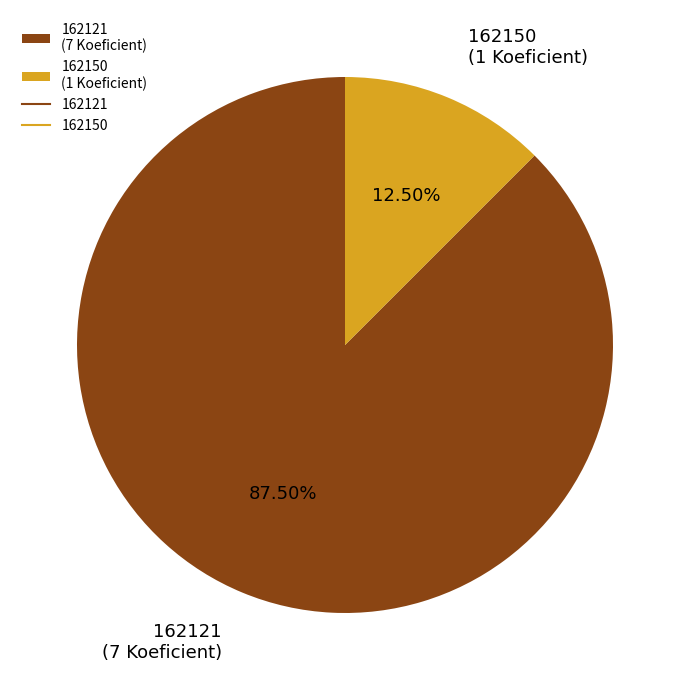

How many slices are in this pie chart?

2